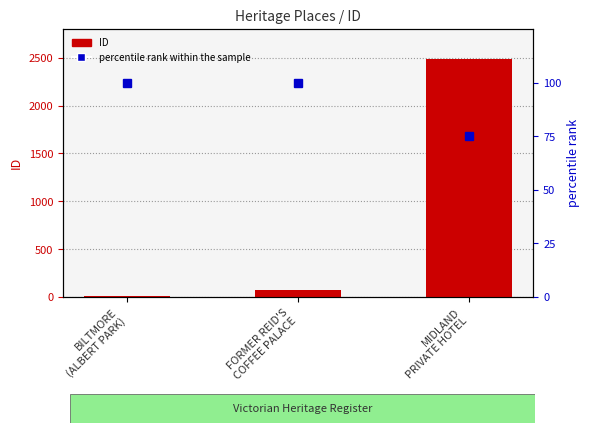

What is the total value across all series at FORMER REID'S
COFFEE PALACE?

176